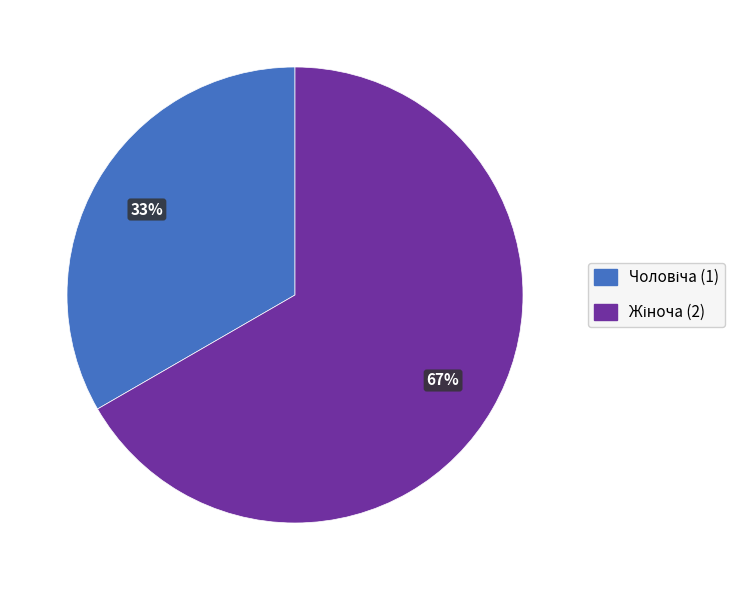

To the nearest percent, what is the average slice percentage?

50%